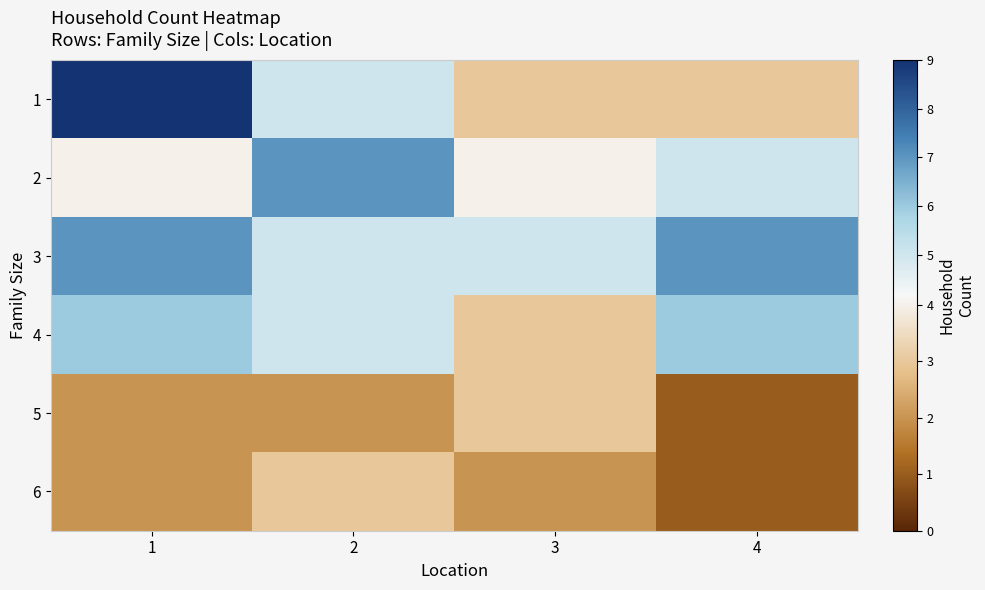

How many distinct data groups are displayed?

6